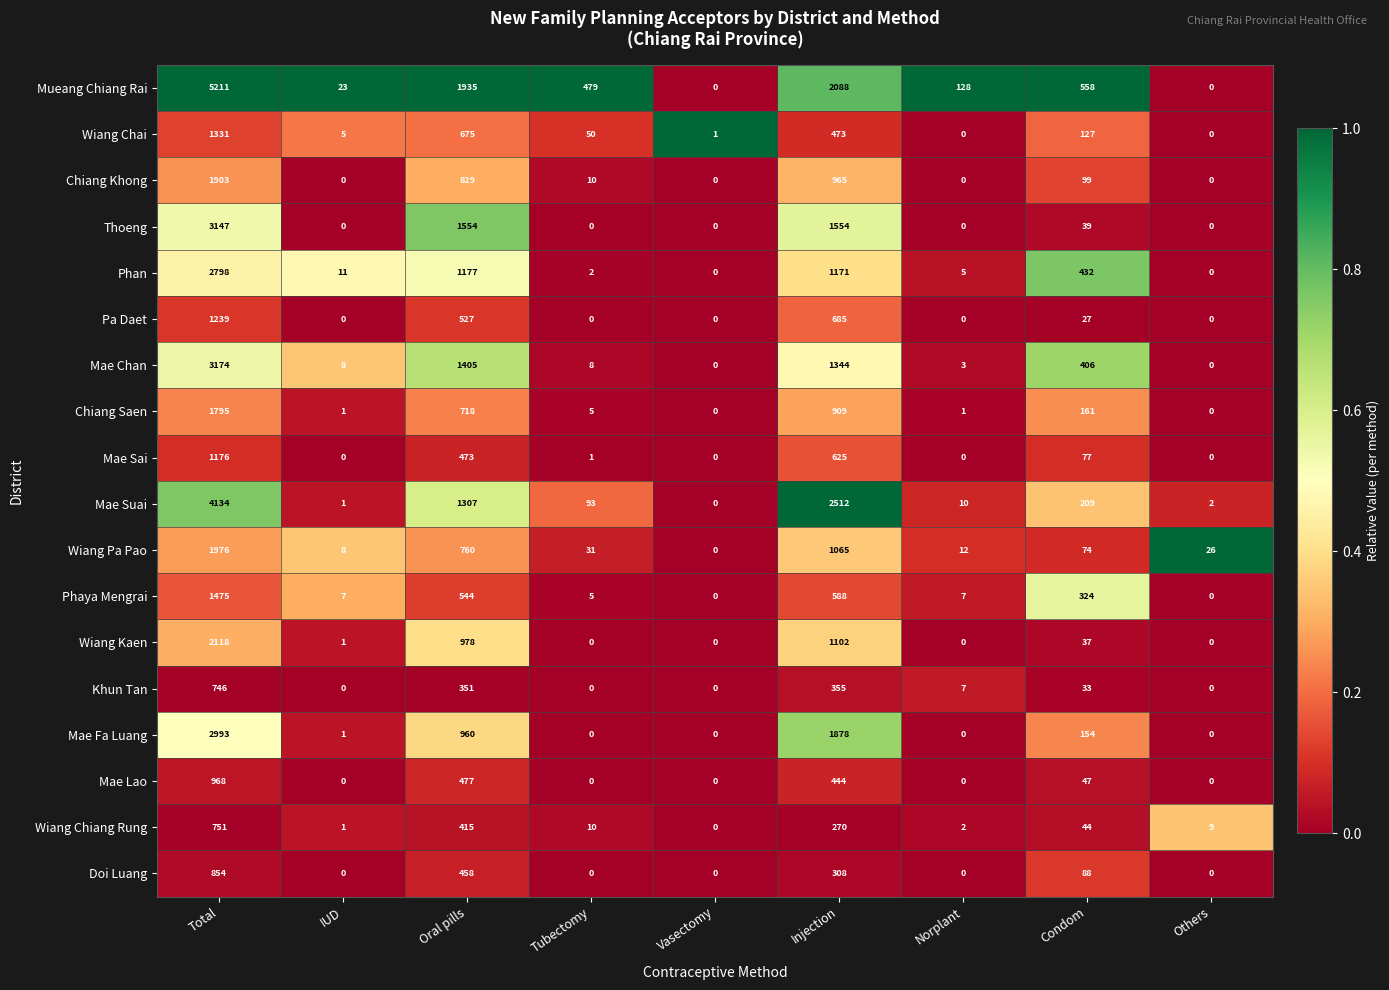

What is the maximum value for Phaya Mengrai?

1475